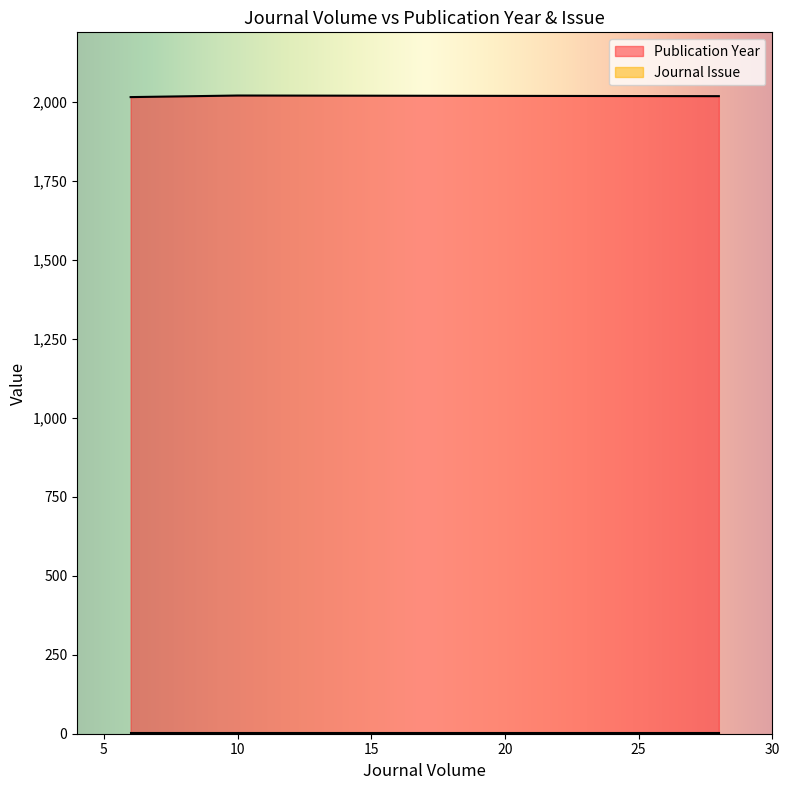

Which category has the lowest value across all series?

28